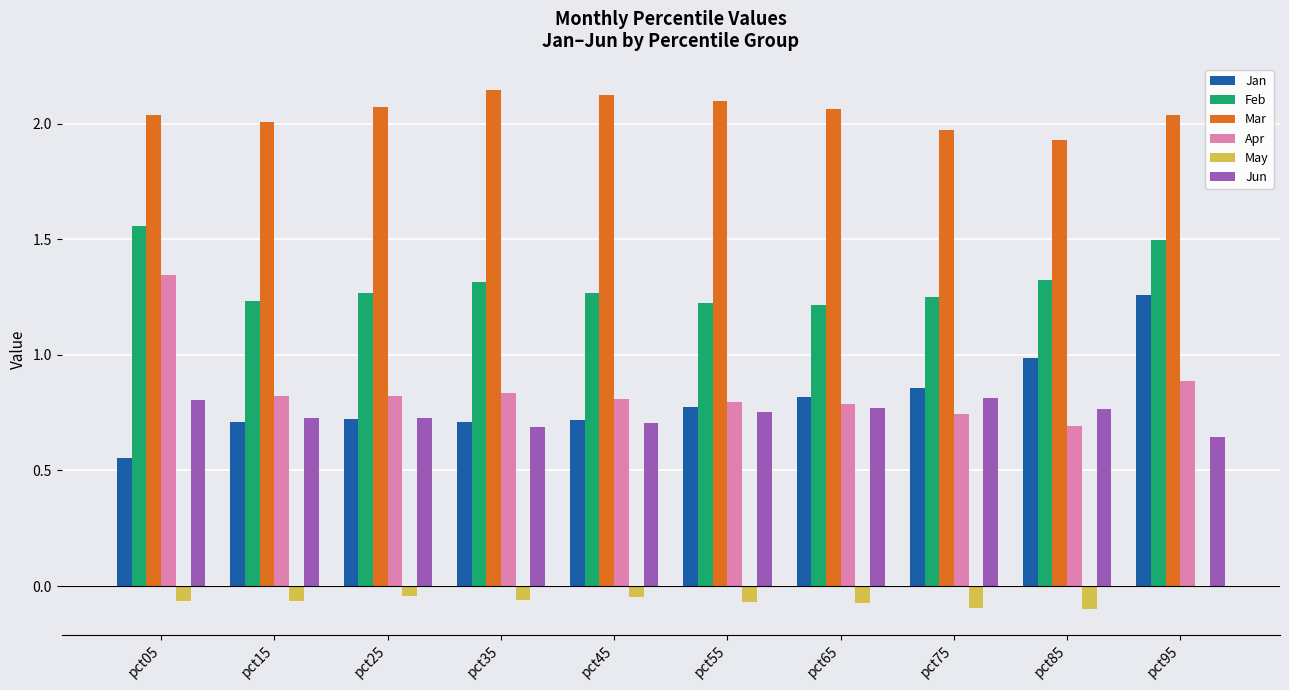

True or false: Apr has a value of 0.7 at pct85.

True